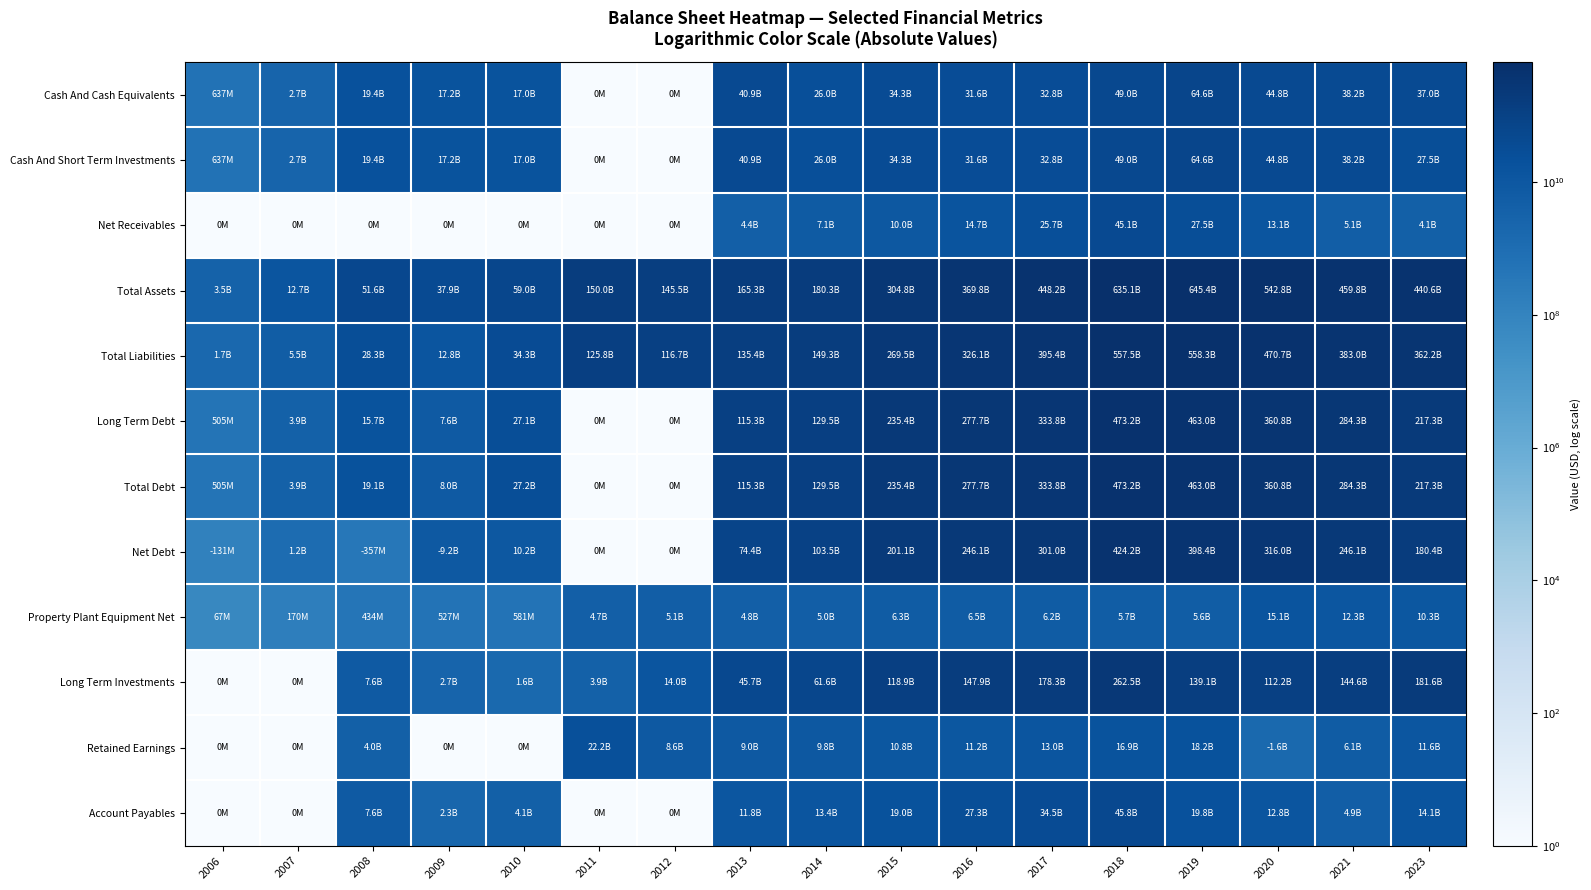

Which label corresponds to the smallest value in the chart?

2011